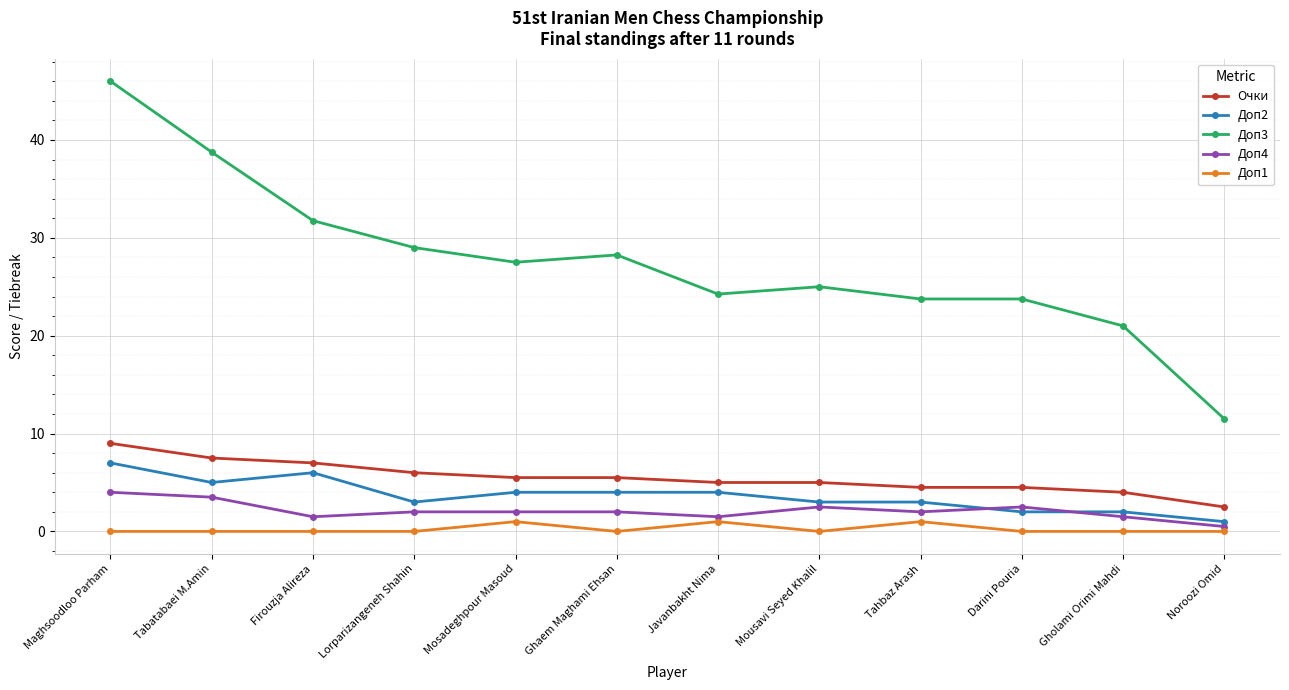

Which series has the widest spread of values?

Доп3